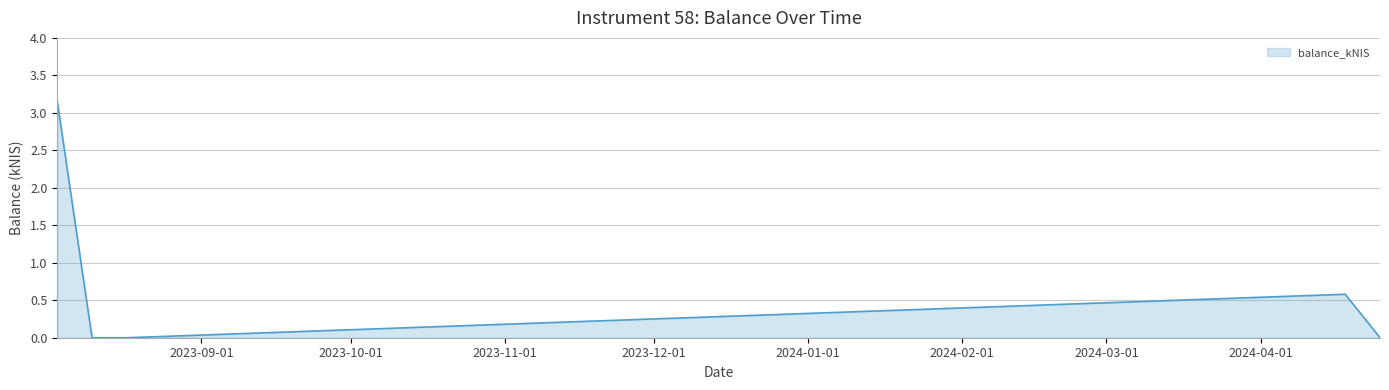

What is the average value?

0.7